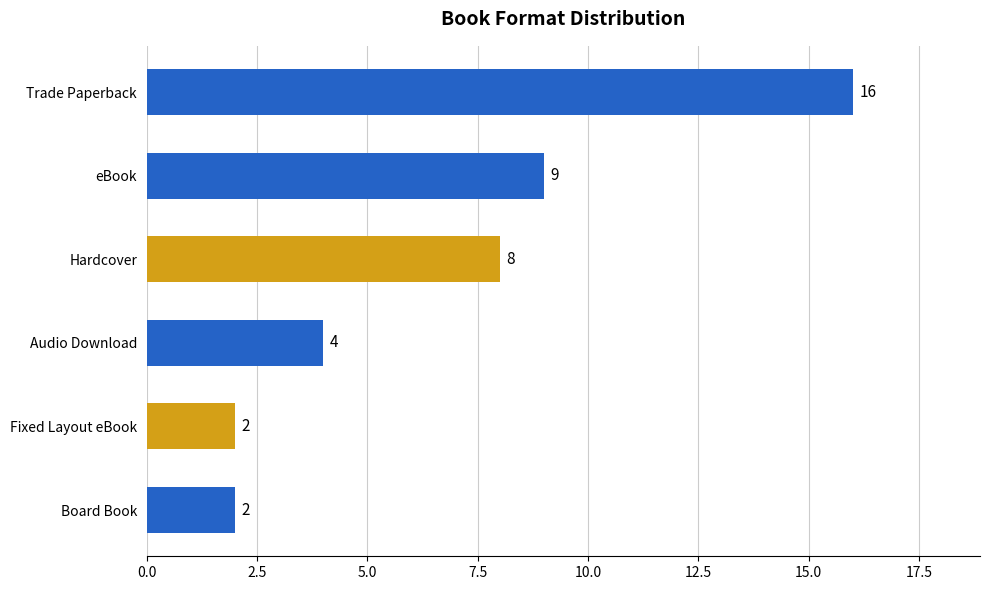

Does the chart contain any negative values?

No